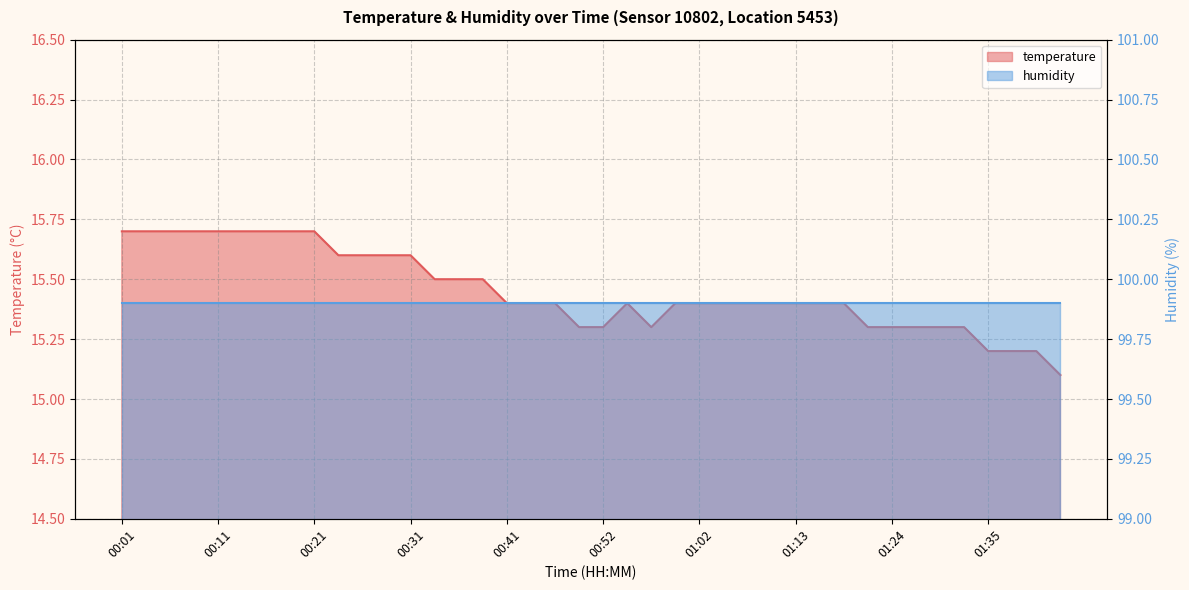

What is the label of the 17th point from the left?

00:41